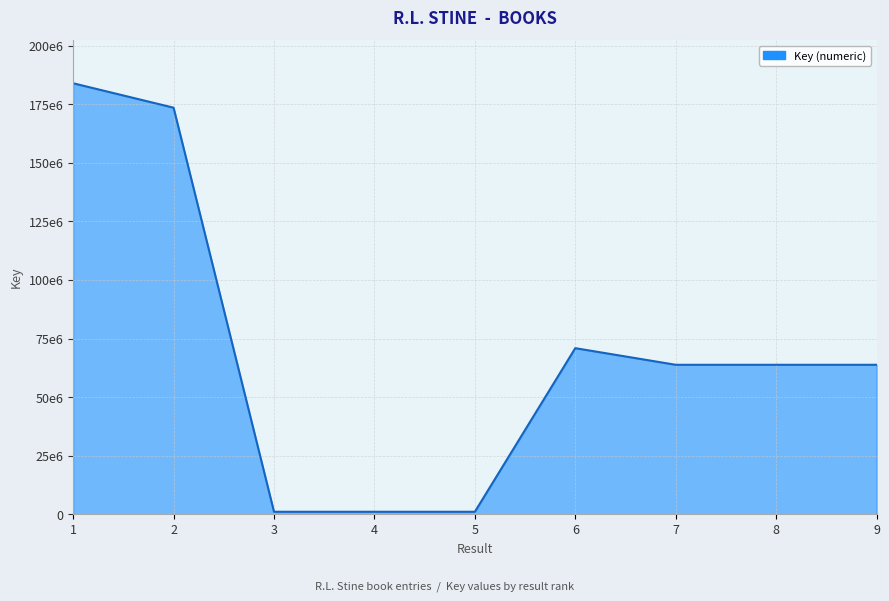

List the labels in order of value, largest first.

1, 2, 6, 8, 7, 9, 3, 4, 5